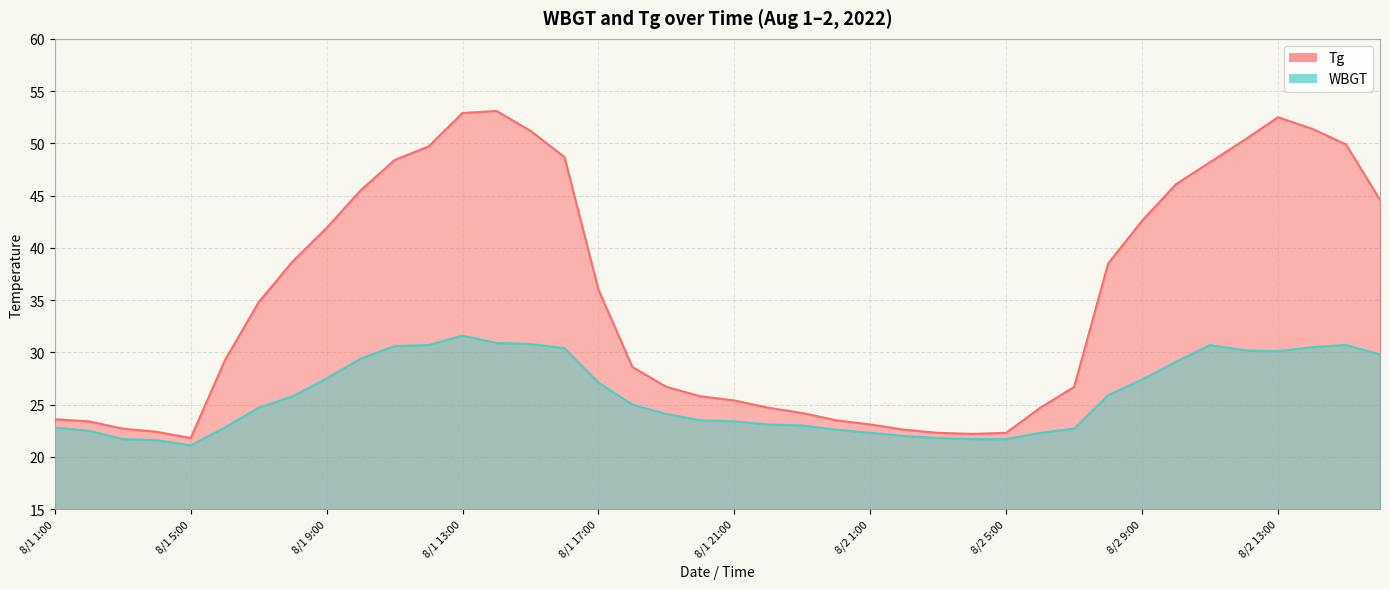

Which category has the lowest value in the WBGT series?

8/1 5:00